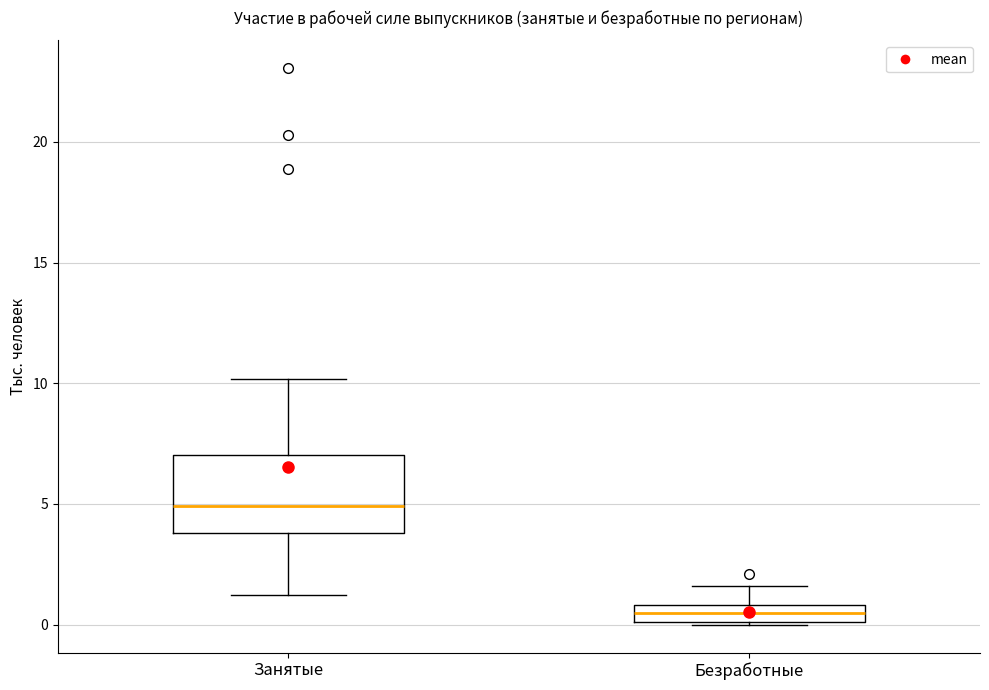

Where does the upper whisker of the box for Занятые end on the y-axis? The values are not printed on the chart, so give them approximately, as read against the axis.

10.0